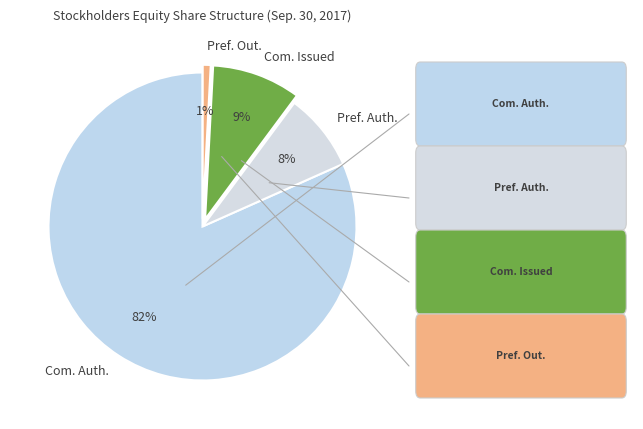

Does any single category account for the majority?

Yes